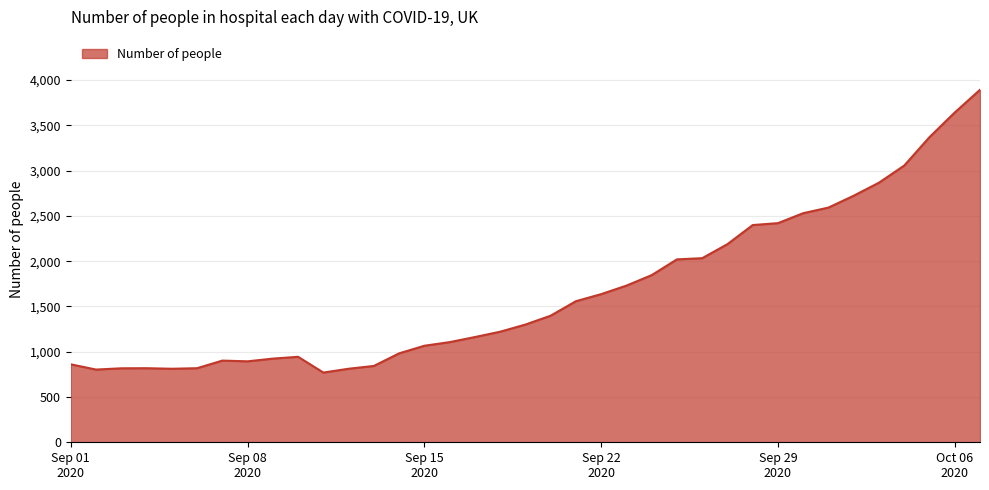

What is the smallest value displayed?

770